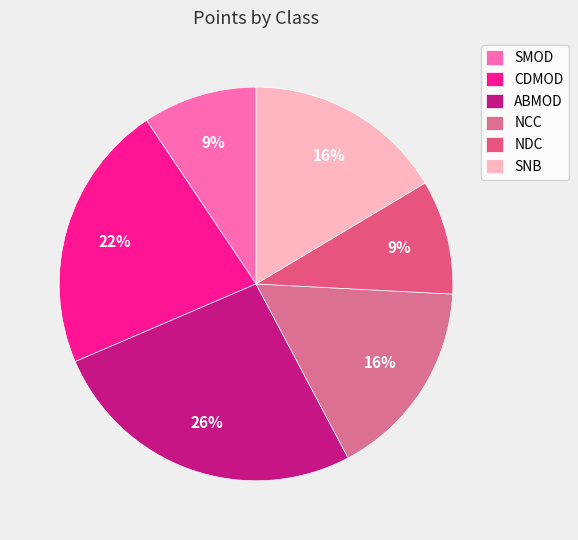

Is ABMOD the majority of the pie?

No